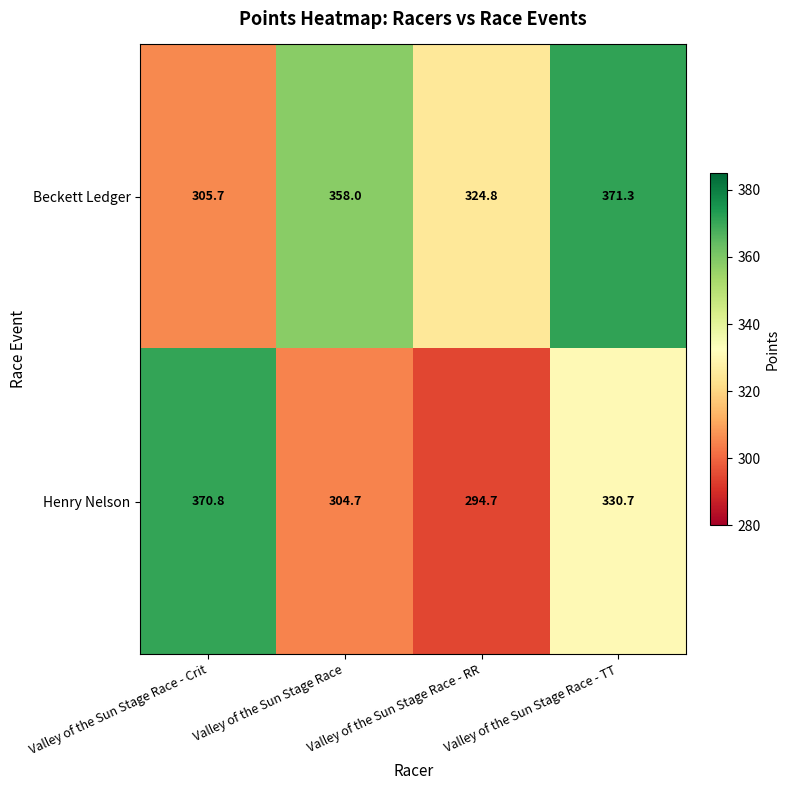

Which series has the largest total across all categories?

Beckett Ledger